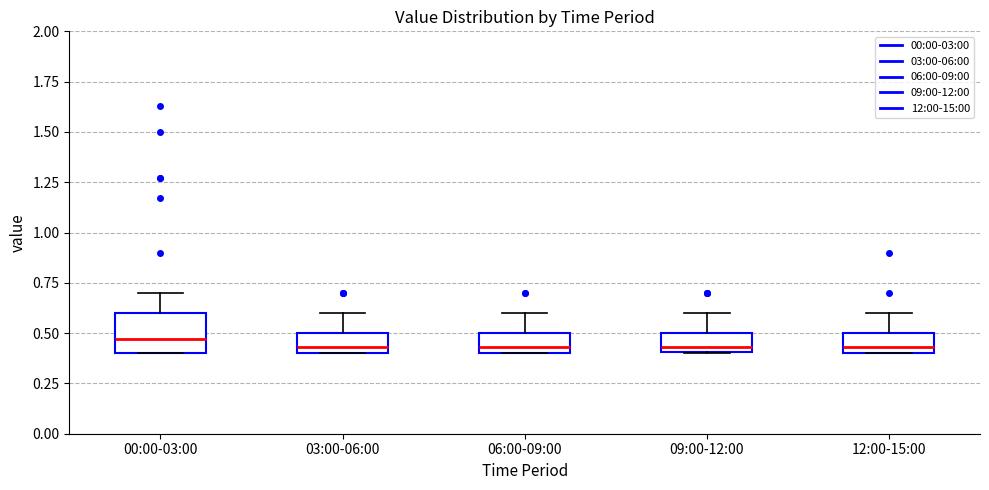

Reading left to right, read every box against the y-axis: the position of its median line, the range the box covers, and the ends of its whiskers. The values are not printed on the chart, so give them approximately, as read against the axis.

00:00-03:00: median 0.45, box 0.40 to 0.60, whiskers 0.40 to 0.70
03:00-06:00: median 0.45, box 0.40 to 0.50, whiskers 0.40 to 0.60
06:00-09:00: median 0.45, box 0.40 to 0.50, whiskers 0.40 to 0.60
09:00-12:00: median 0.45, box 0.40 to 0.50, whiskers 0.40 to 0.60
12:00-15:00: median 0.45, box 0.40 to 0.50, whiskers 0.40 to 0.60